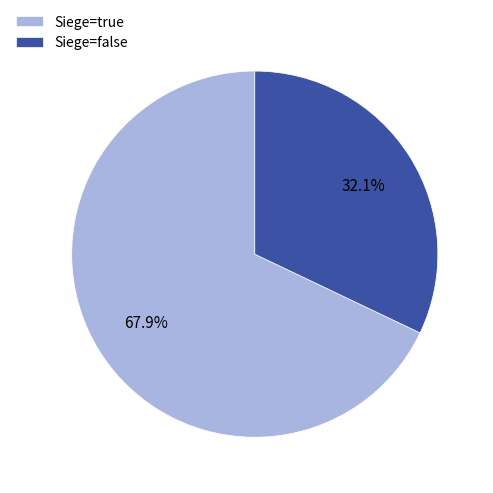

What percentage is NOT represented by Siege=false?

67.9%